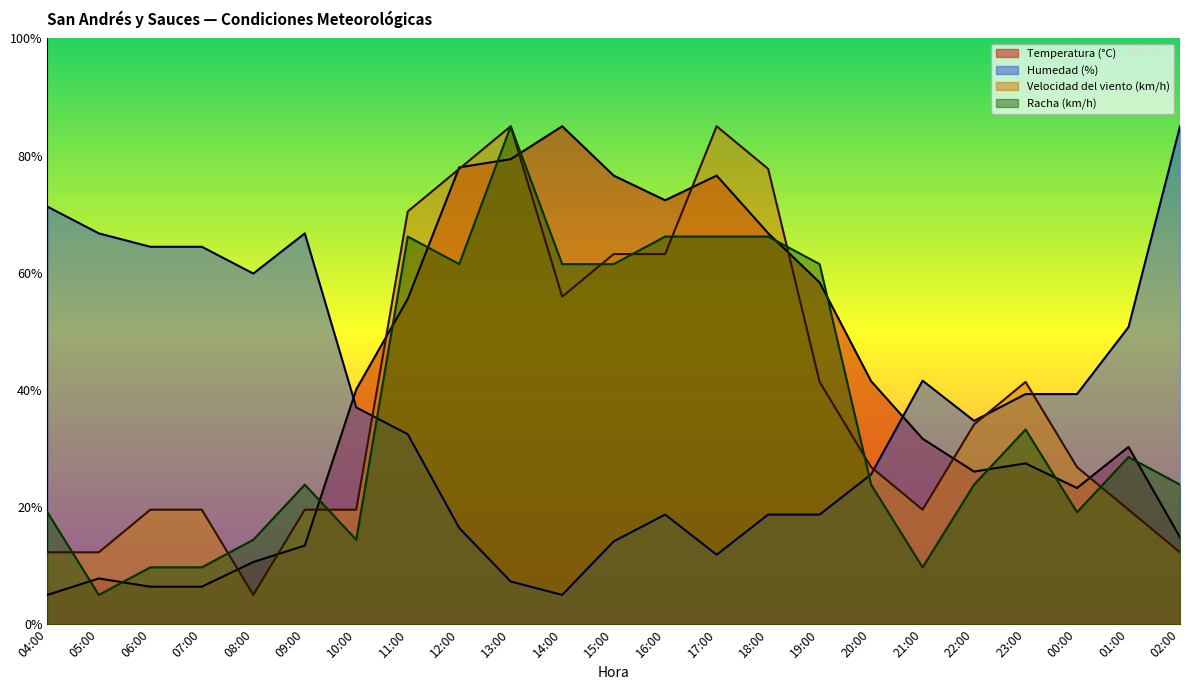

Between which two adjacent categories do Humedad (%) and Velocidad del viento (km/h) first intersect?

10:00 and 11:00